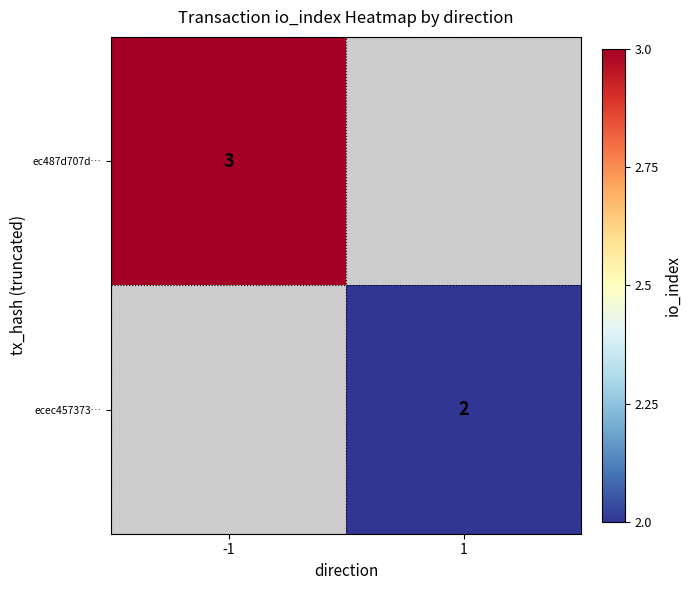

True or false: ec487d707d… has a value of 3 at -1.

True